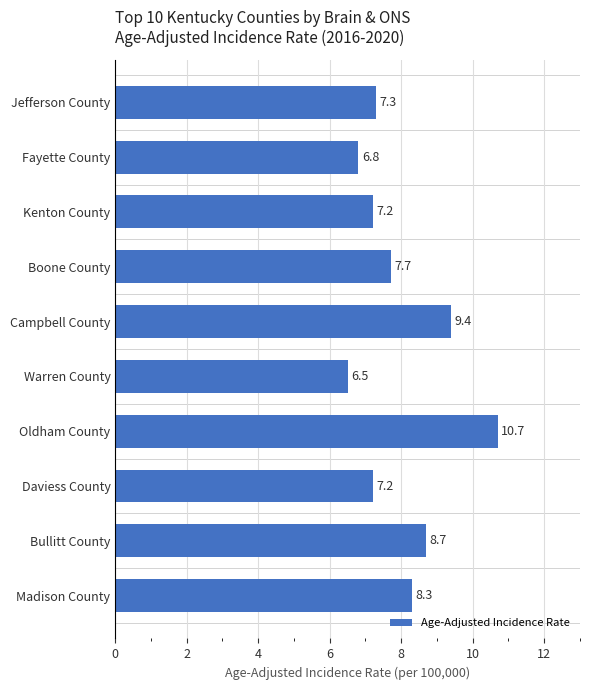

What is the minimum value shown in the chart?

6.5